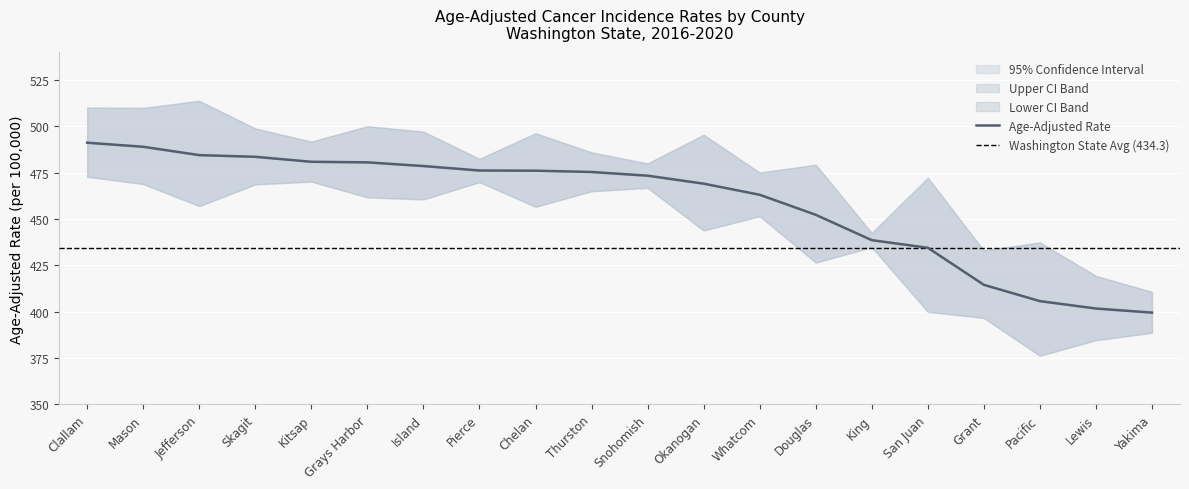

Where is the first local maximum for Upper 95% CI?

Jefferson